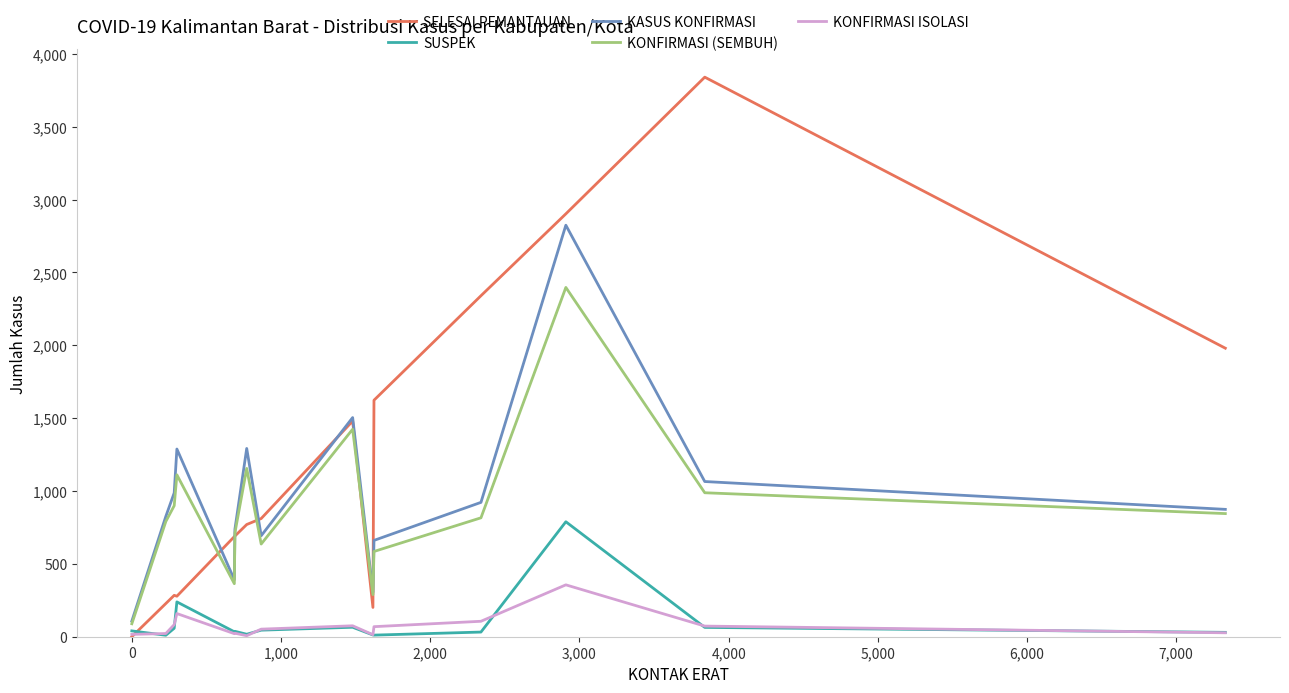

What is the highest value of the KONFIRMASI (SEMBUH) series?

2397